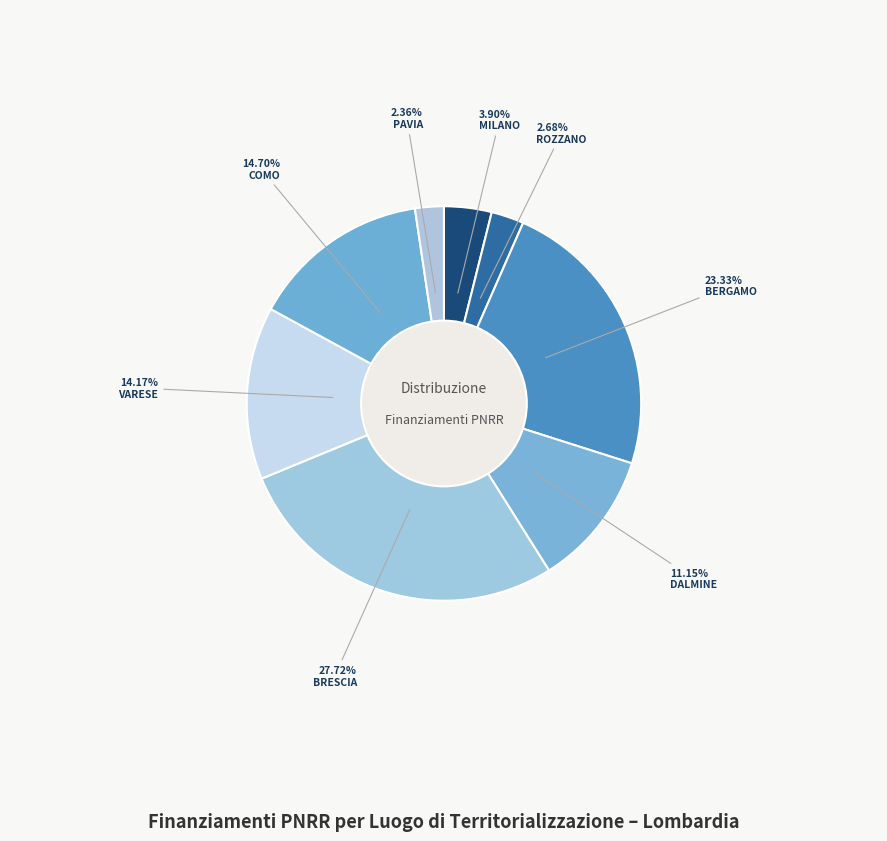

How many slices are in this pie chart?

8